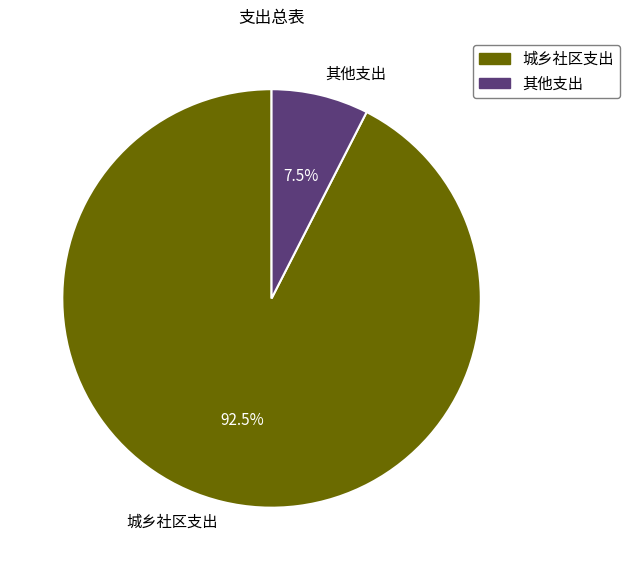

What is the smallest slice in the pie chart?

其他支出